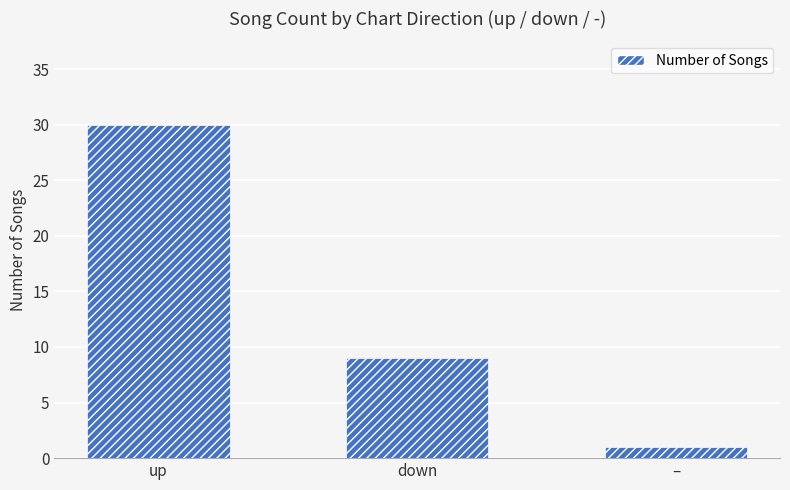

What is the maximum value shown in the chart?

30